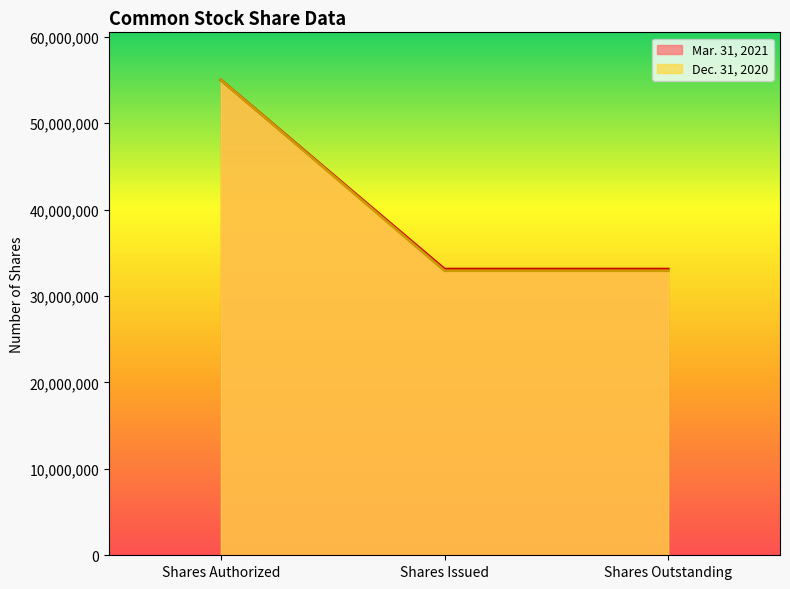

What is the label of the 2nd point from the right?

Shares Issued